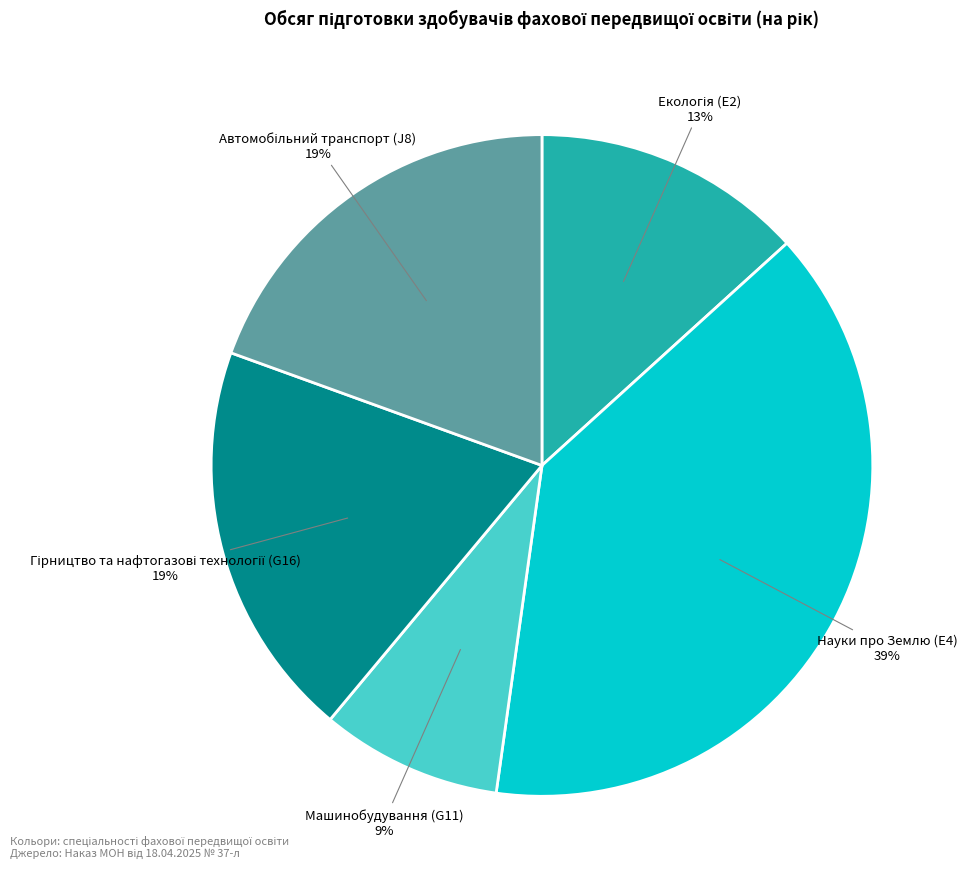

To the nearest percent, what is the average slice percentage?

20%